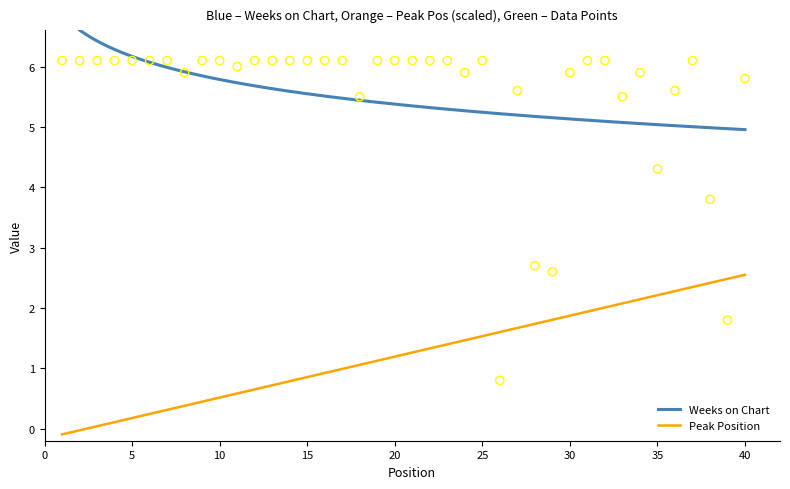

Approximately how many times larger is the value at 15 compared to 12?

1.0